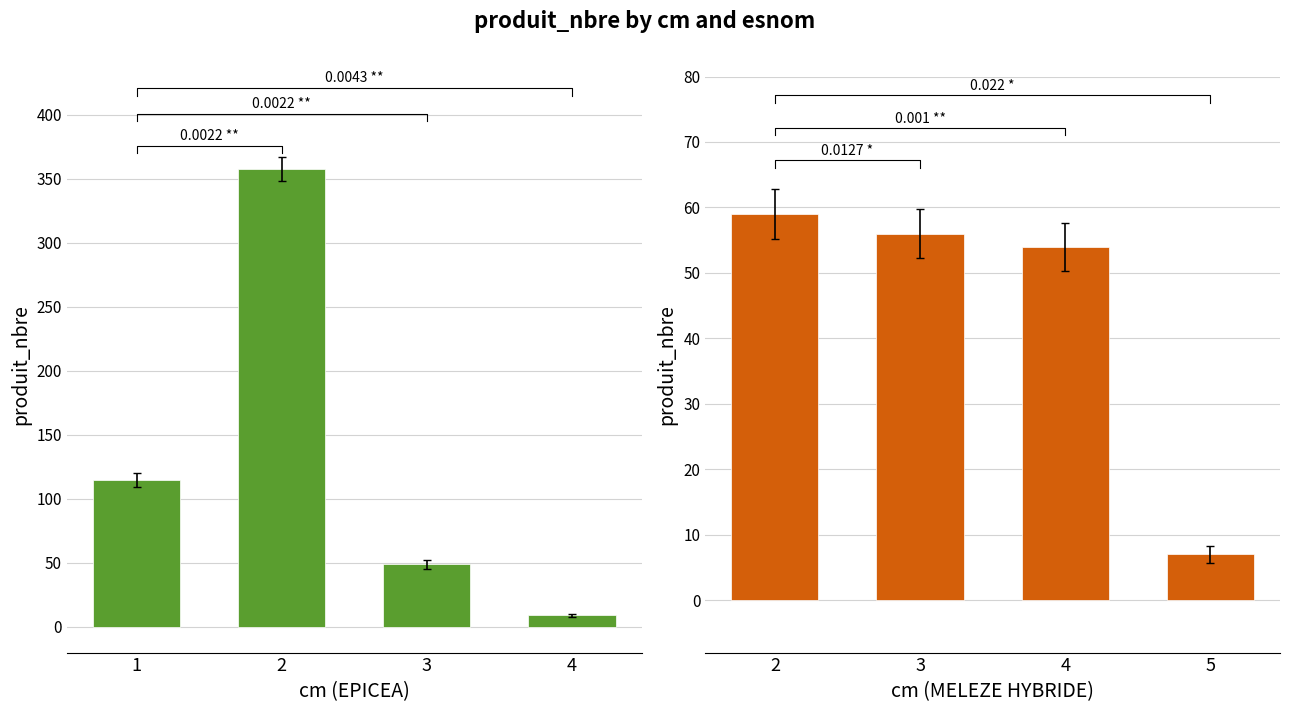

How many groups of bars are there?

4